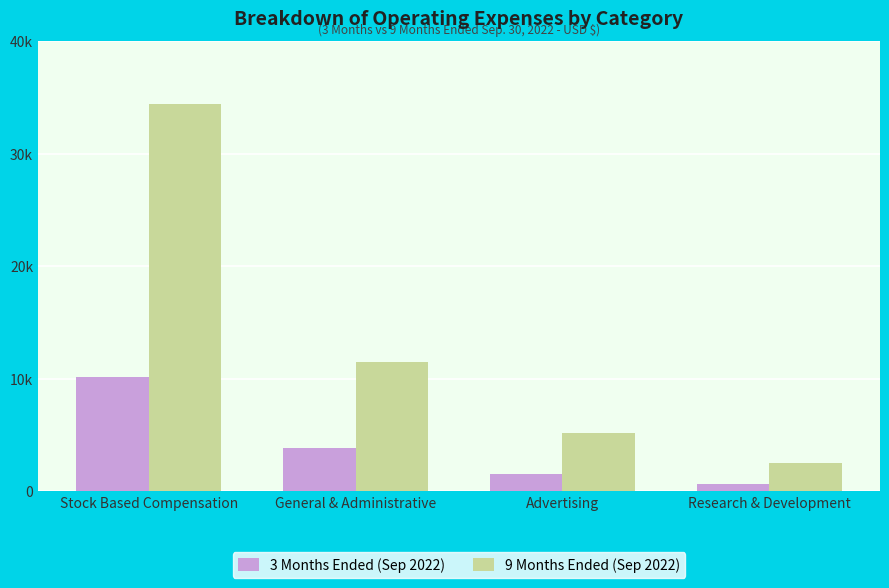

What is the label of the 2nd bar from the left?

General & Administrative